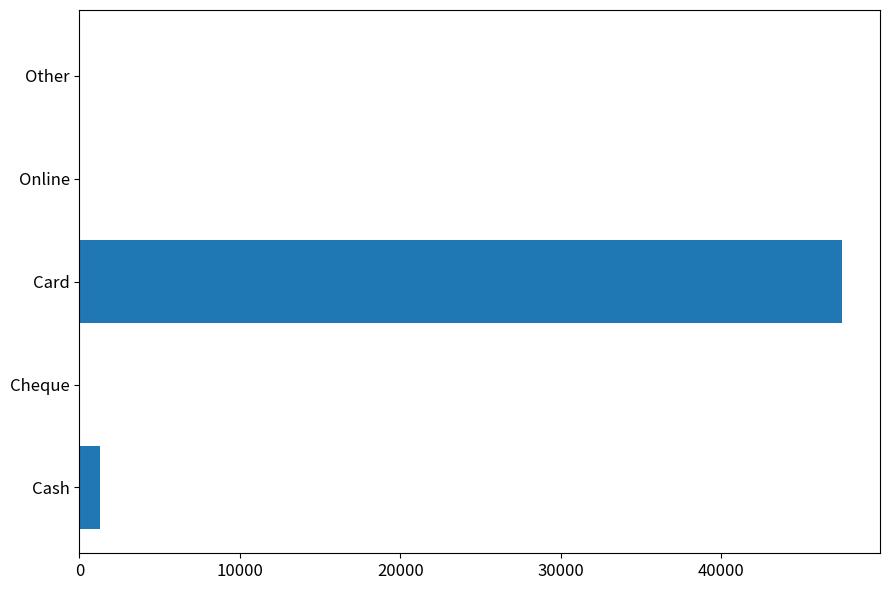

What is the sum of all values?

48800